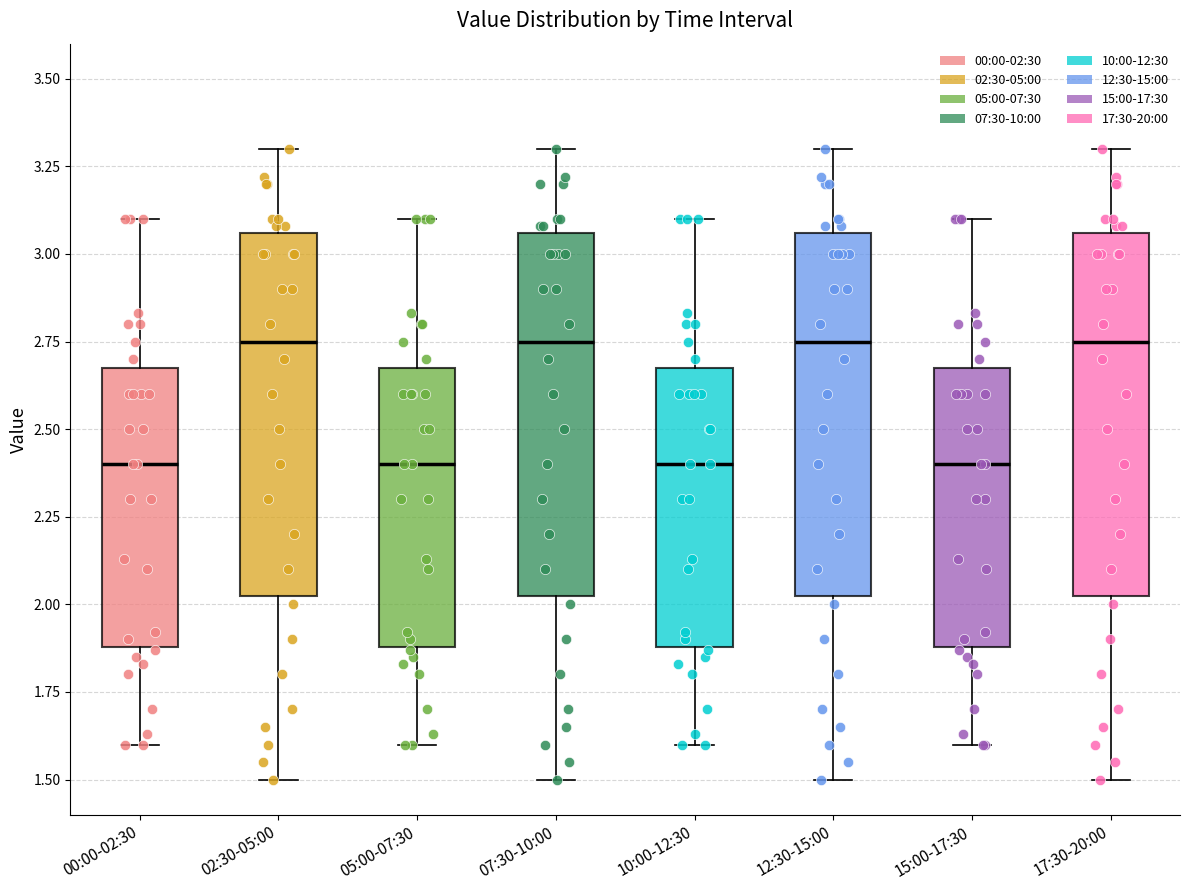

Reading left to right, read every box against the y-axis: the position of its median line, the range the box covers, and the ends of its whiskers. The values are not printed on the chart, so give them approximately, as read against the axis.

00:00-02:30: median 2.40, box 1.90 to 2.70, whiskers 1.60 to 3.10
02:30-05:00: median 2.75, box 2.05 to 3.05, whiskers 1.50 to 3.30
05:00-07:30: median 2.40, box 1.90 to 2.70, whiskers 1.60 to 3.10
07:30-10:00: median 2.75, box 2.05 to 3.05, whiskers 1.50 to 3.30
10:00-12:30: median 2.40, box 1.90 to 2.70, whiskers 1.60 to 3.10
12:30-15:00: median 2.75, box 2.05 to 3.05, whiskers 1.50 to 3.30
15:00-17:30: median 2.40, box 1.90 to 2.70, whiskers 1.60 to 3.10
17:30-20:00: median 2.75, box 2.05 to 3.05, whiskers 1.50 to 3.30